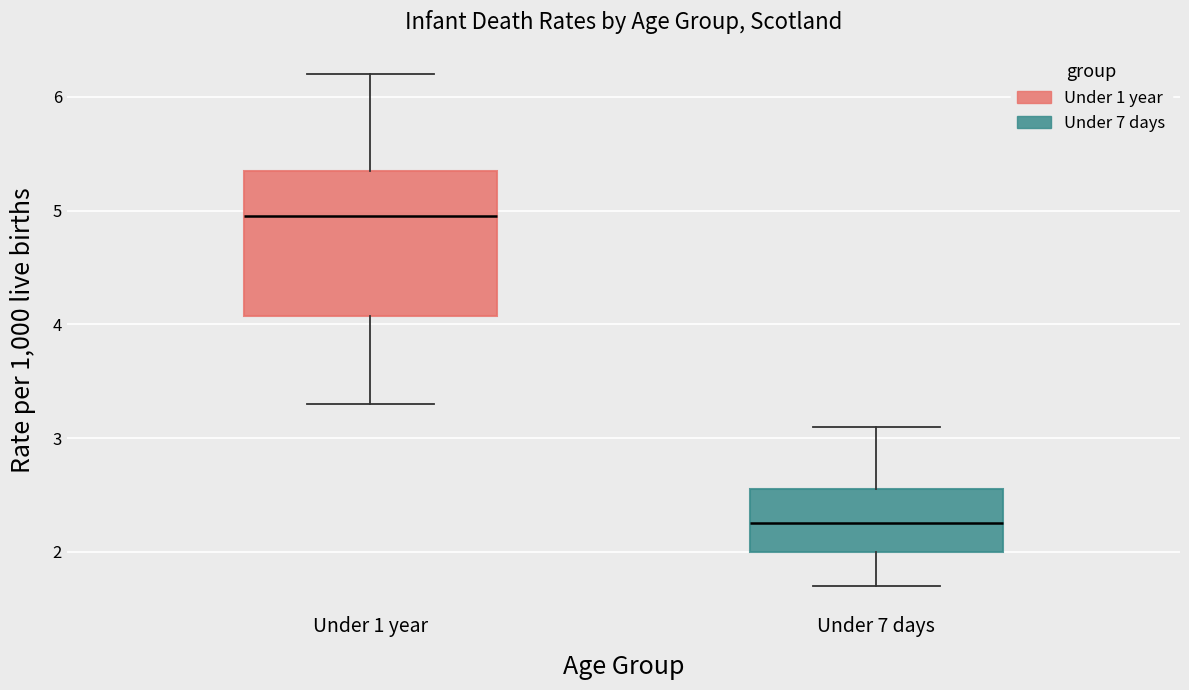

Reading left to right, transcribe this box plot: for each box, give where its median line is, the range the box spans, and where its two whiskers end, as read against the y-axis. The values are not printed on the chart, so give them approximately, as read against the axis.

Under 1 year: median 5.0, box 4.1 to 5.4, whiskers 3.3 to 6.2
Under 7 days: median 2.3, box 2.0 to 2.6, whiskers 1.7 to 3.1